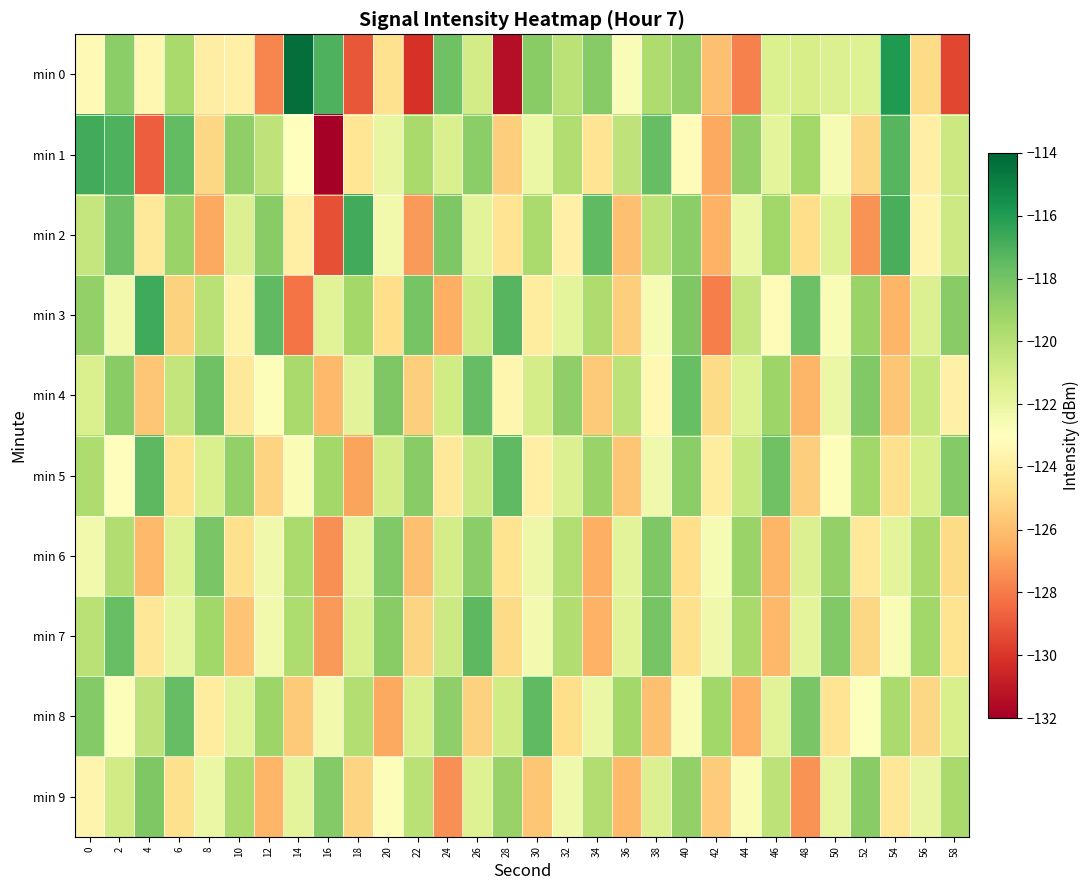

What is the difference between the highest and lowest values at 12?

10.2